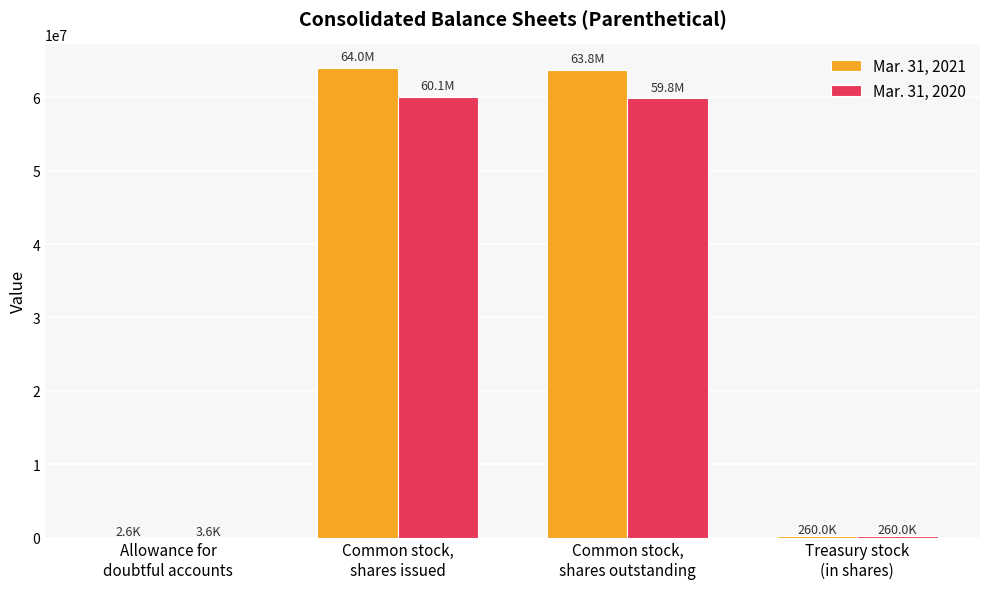

What is the average value of the Mar. 31, 2020 series?

30049909